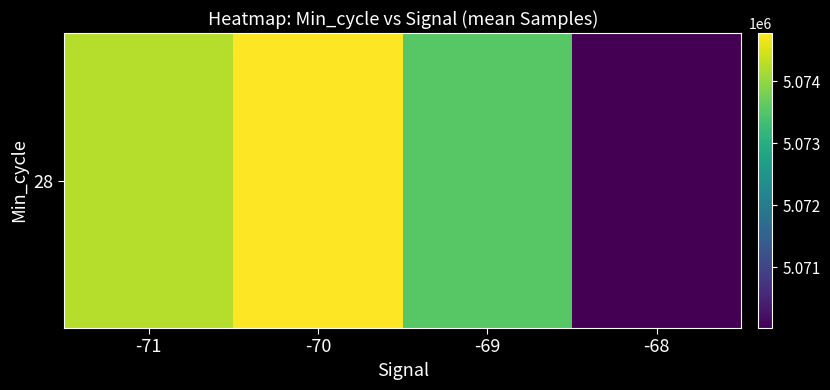

What is the difference between the maximum and minimum values?

4757.0